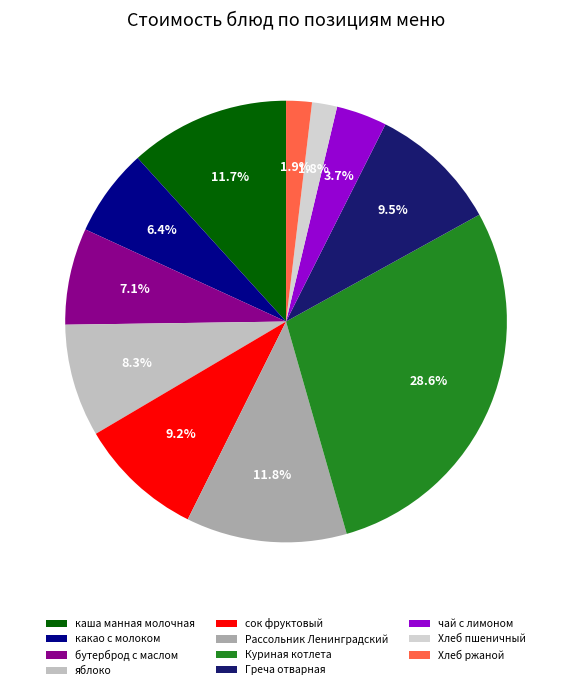

To the nearest percent, what portion does чай с лимоном represent?

4%